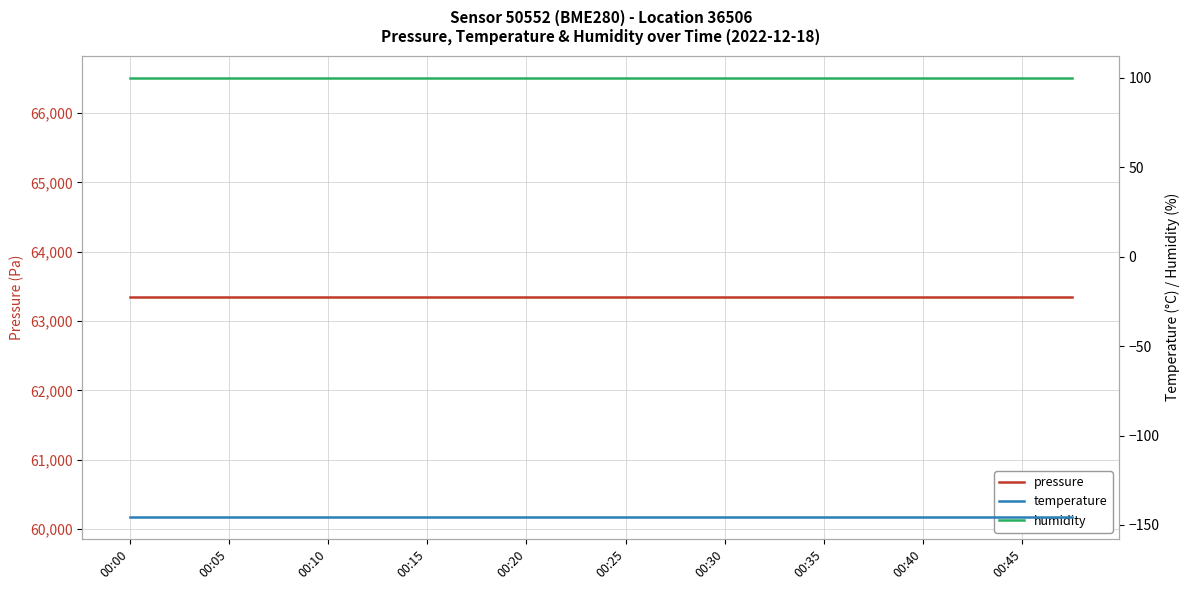

Reading left to right, extract all data points from this chart.

pressure: 63342.7	63342.7	63342.7	63342.7	63342.7	63342.7	63342.7	63342.7	63342.7	63342.7	63342.7	63342.7	63342.7	63342.7	63342.7	63342.7	63342.7	63342.7	63342.7	63342.7
temperature: -145.5	-145.5	-145.5	-145.5	-145.5	-145.5	-145.5	-145.5	-145.5	-145.5	-145.5	-145.5	-145.5	-145.5	-145.5	-145.5	-145.5	-145.5	-145.5	-145.5
humidity: 100.0	100.0	100.0	100.0	100.0	100.0	100.0	100.0	100.0	100.0	100.0	100.0	100.0	100.0	100.0	100.0	100.0	100.0	100.0	100.0